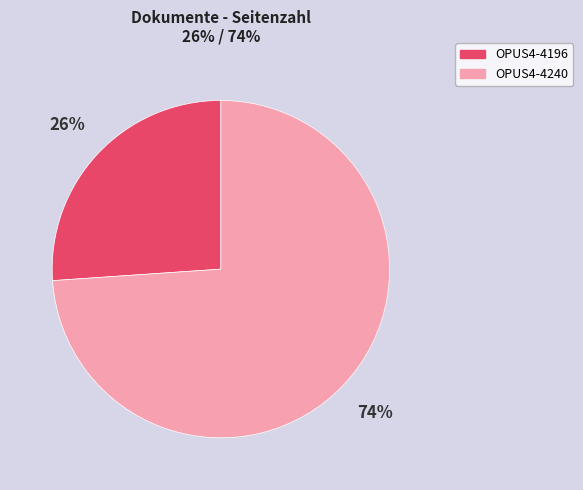

To the nearest percent, what is the average slice percentage?

50%